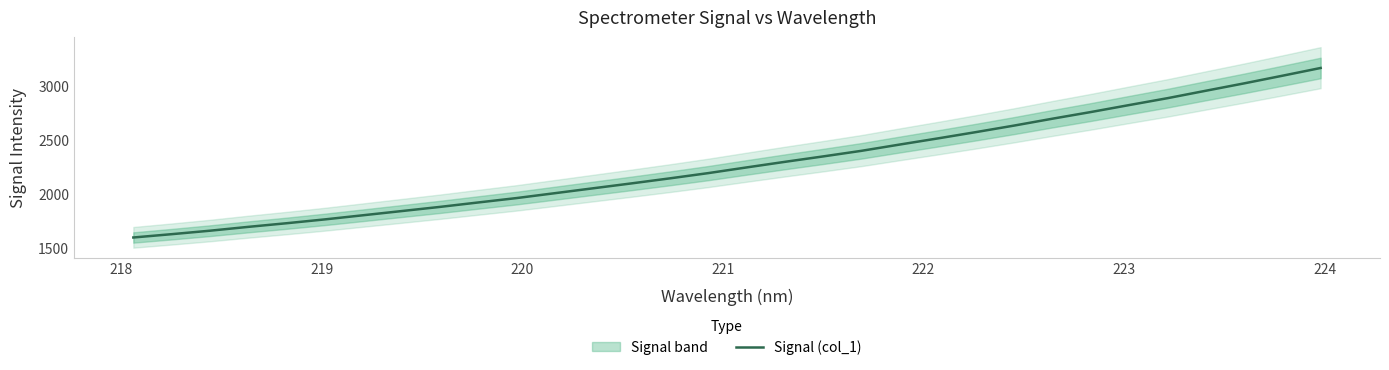

True or false: the data has more than 2 interior local peaks.

False